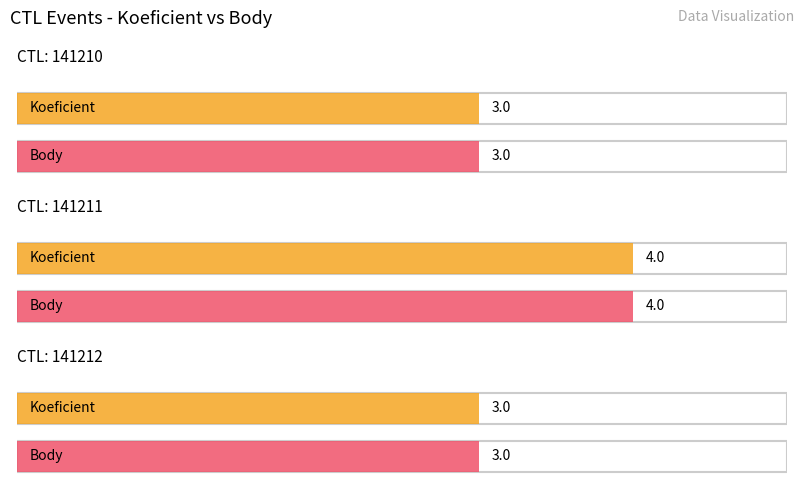

Which category has the lowest value in the Body series?

141210